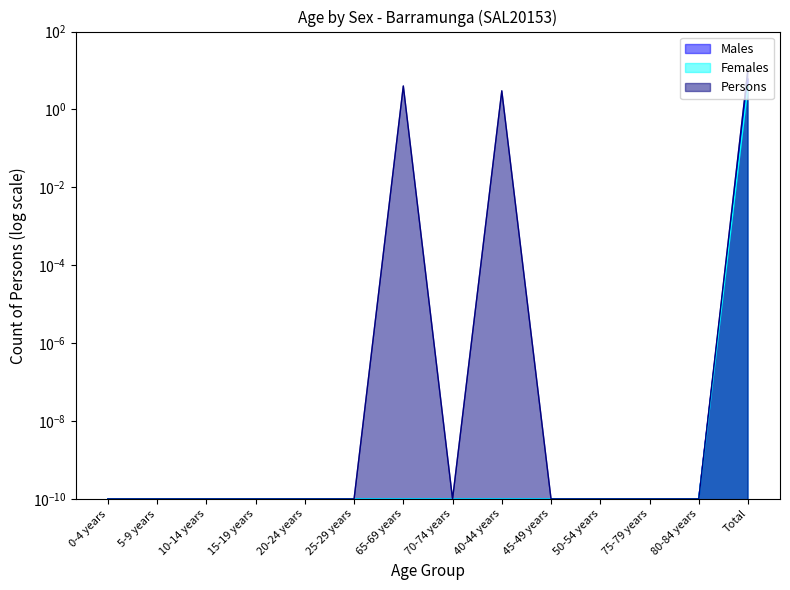

What is the label of the 4th point from the right?

50-54 years